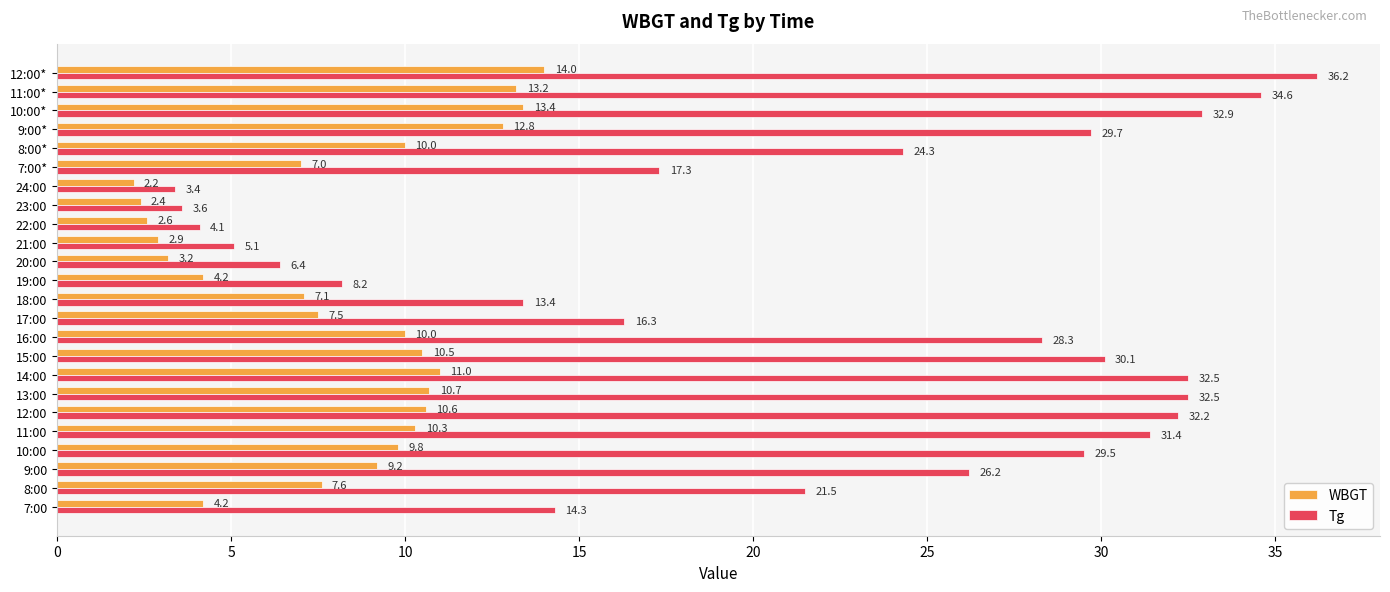

Which label corresponds to the smallest value in the chart?

24:00